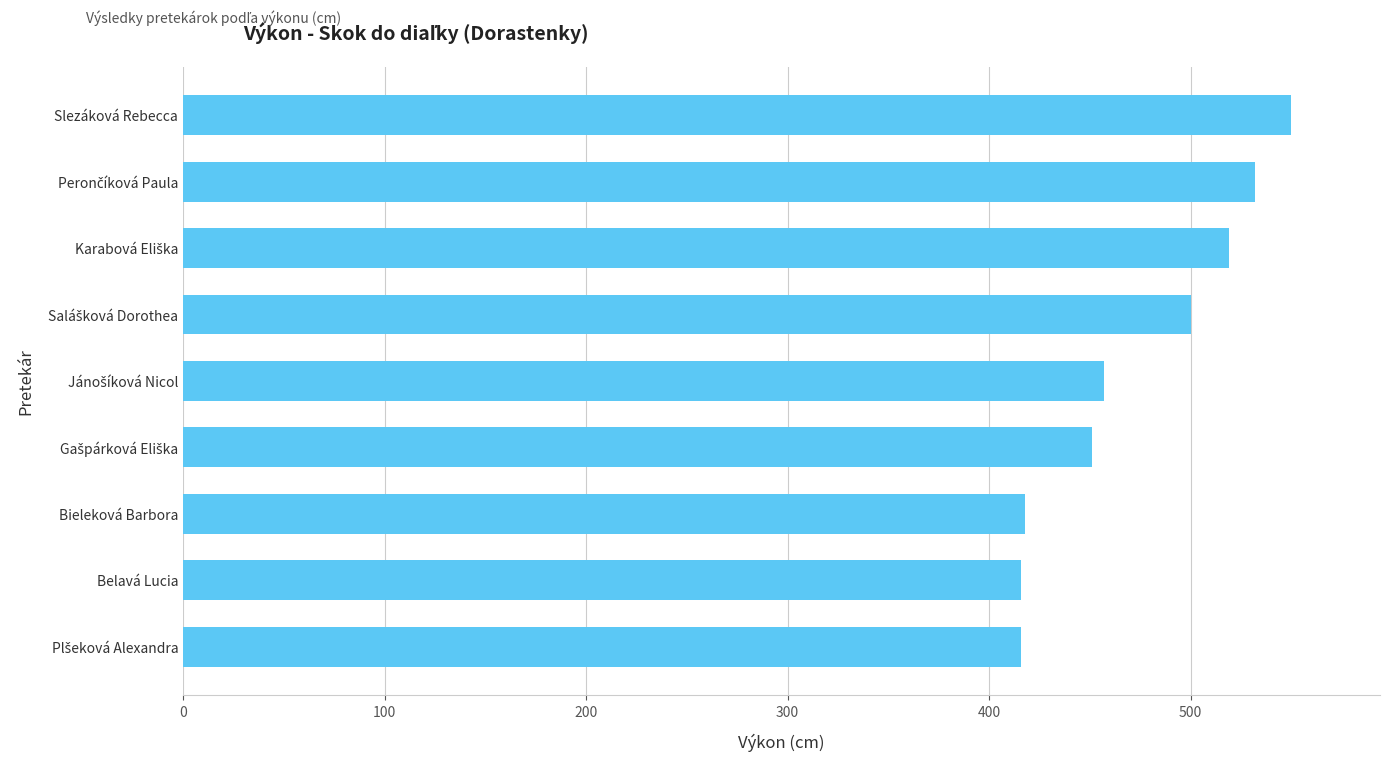

The value at Bieleková Barbora is 418. True or false?

True